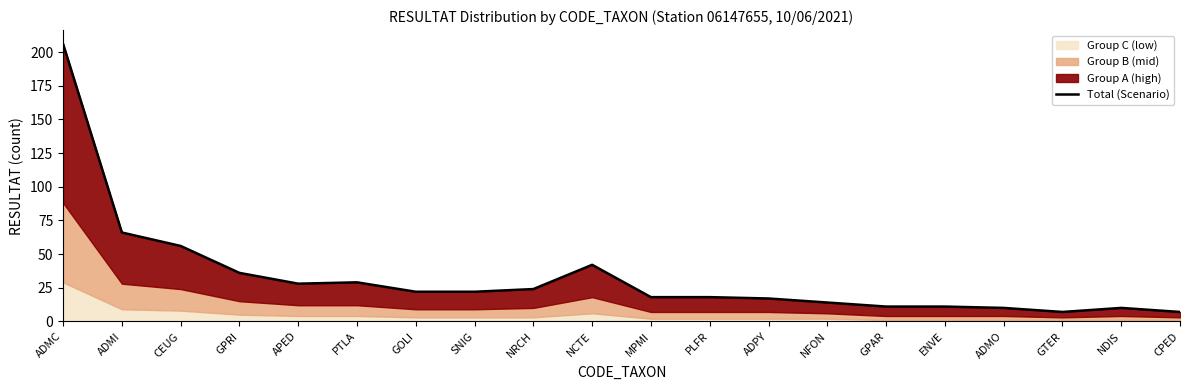

What is the greatest value displayed?

206